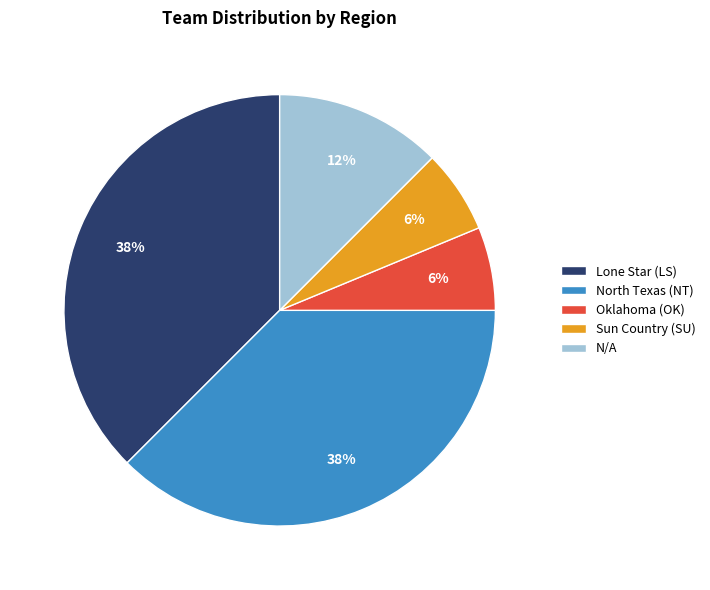

Is the sum of Oklahoma (OK) and Lone Star (LS) greater than half?

No